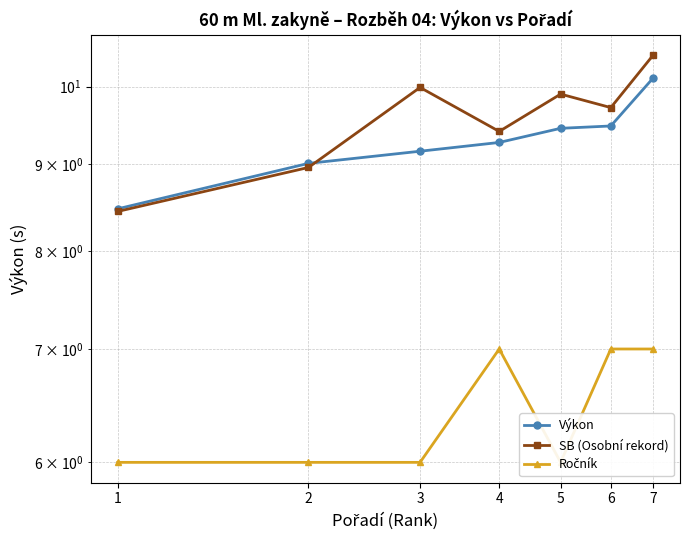

Which has a higher value, 2 or 4?

4